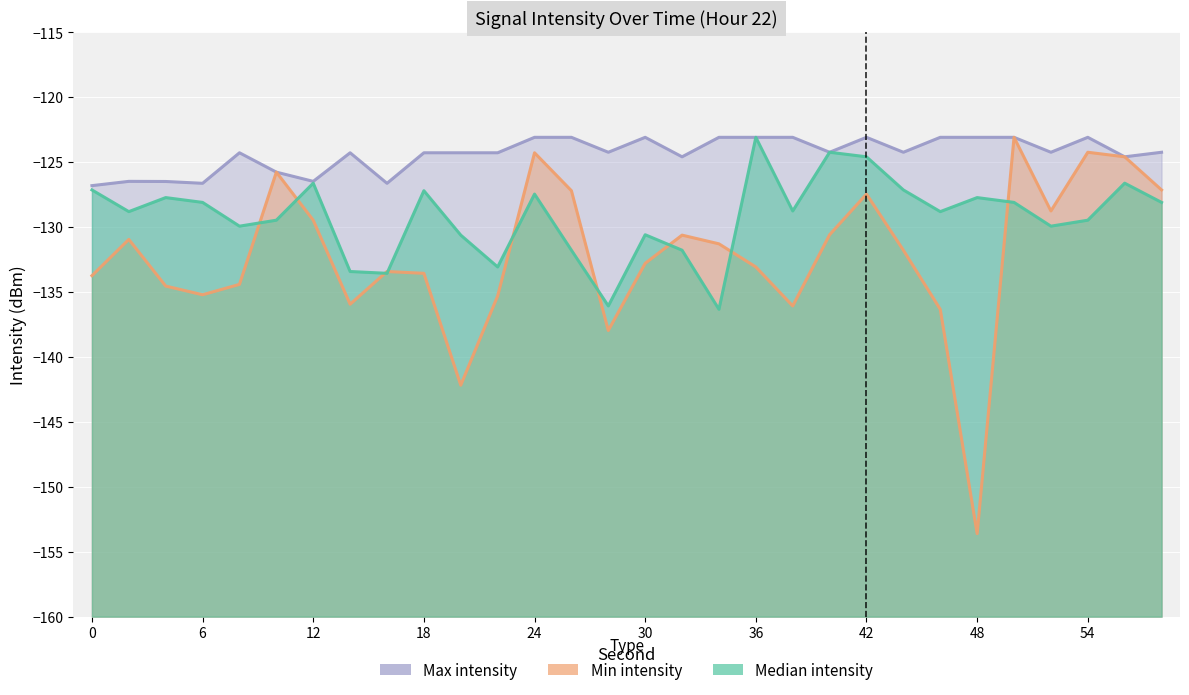

Where is Max intensity nearest to the value -124?

28